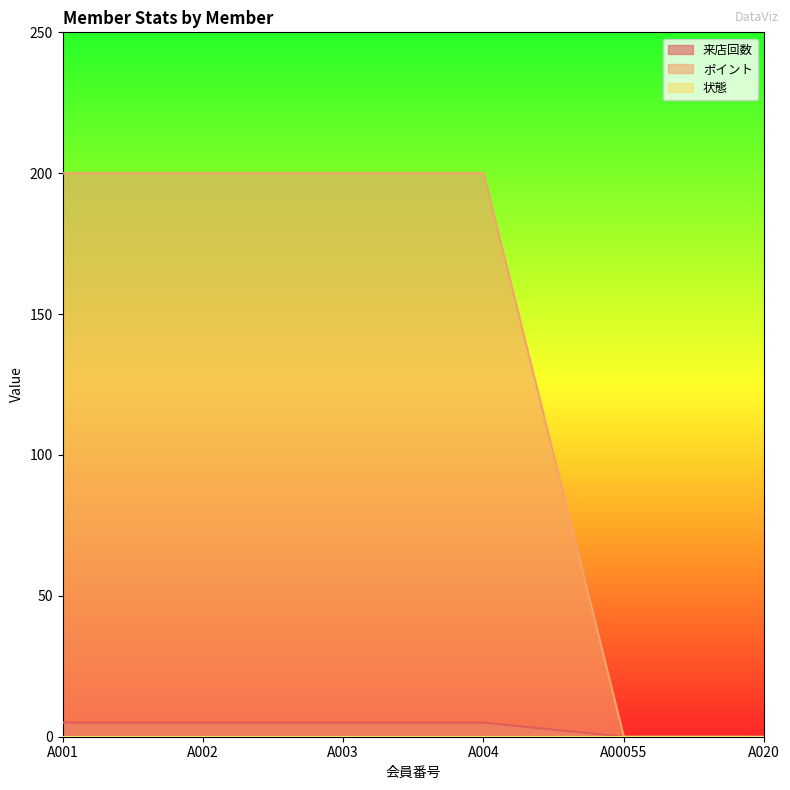

The ポイント series shows 45 at A004. True or false?

False